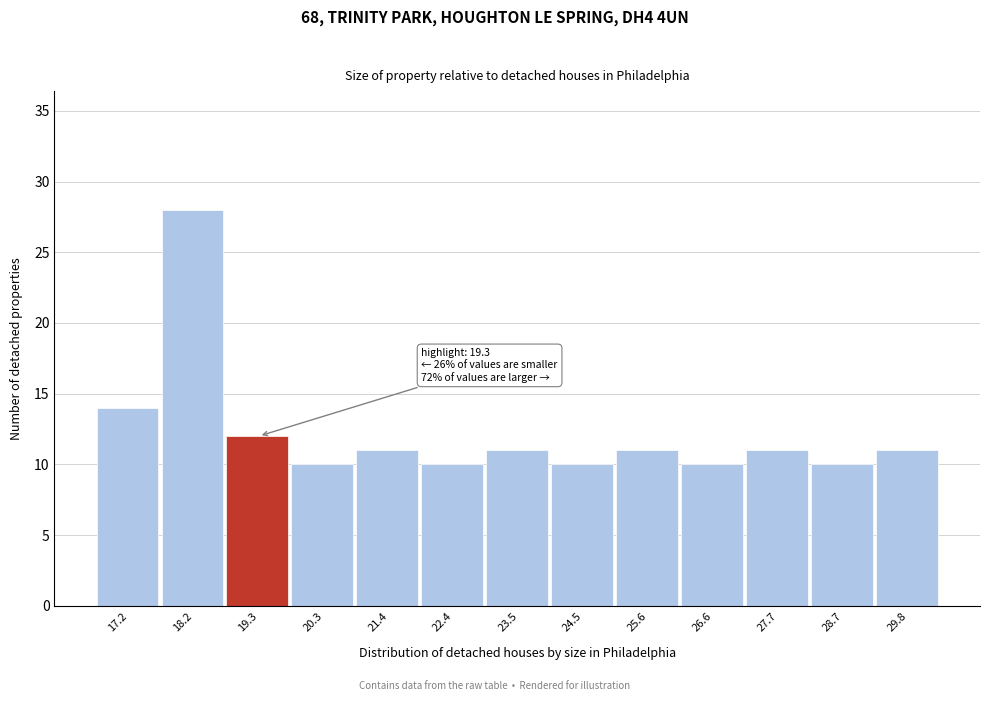

Reading right to left, list all the values displayed in this chart.

29.8=11	28.7=10	27.7=11	26.6=10	25.6=11	24.5=10	23.5=11	22.4=10	21.4=11	20.3=10	19.3=12	18.2=28	17.2=14